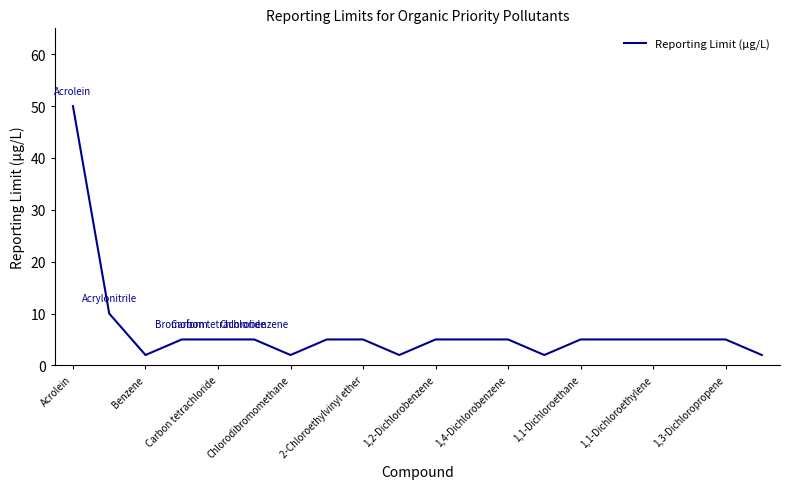

What is the greatest value displayed?

50